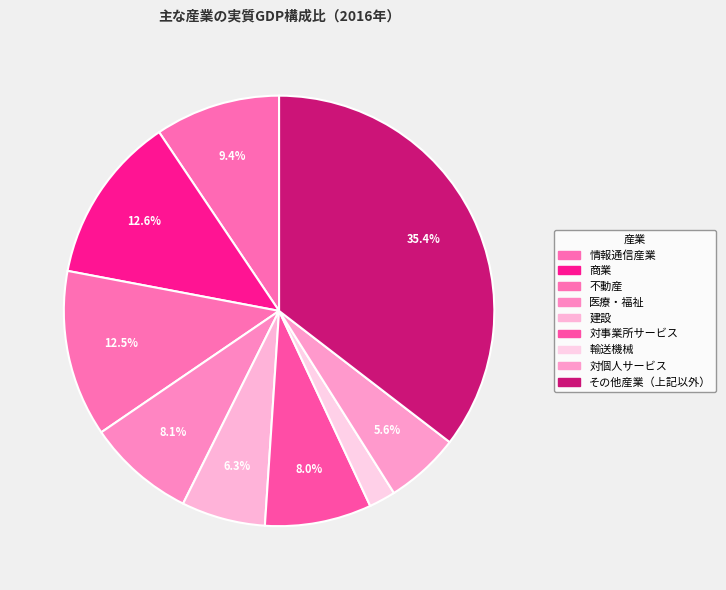

Rank the categories by value from highest to lowest.

その他産業（上記以外）, 商業, 不動産, 情報通信産業, 医療・福祉, 対事業所サービス, 建設, 対個人サービス, 輸送機械